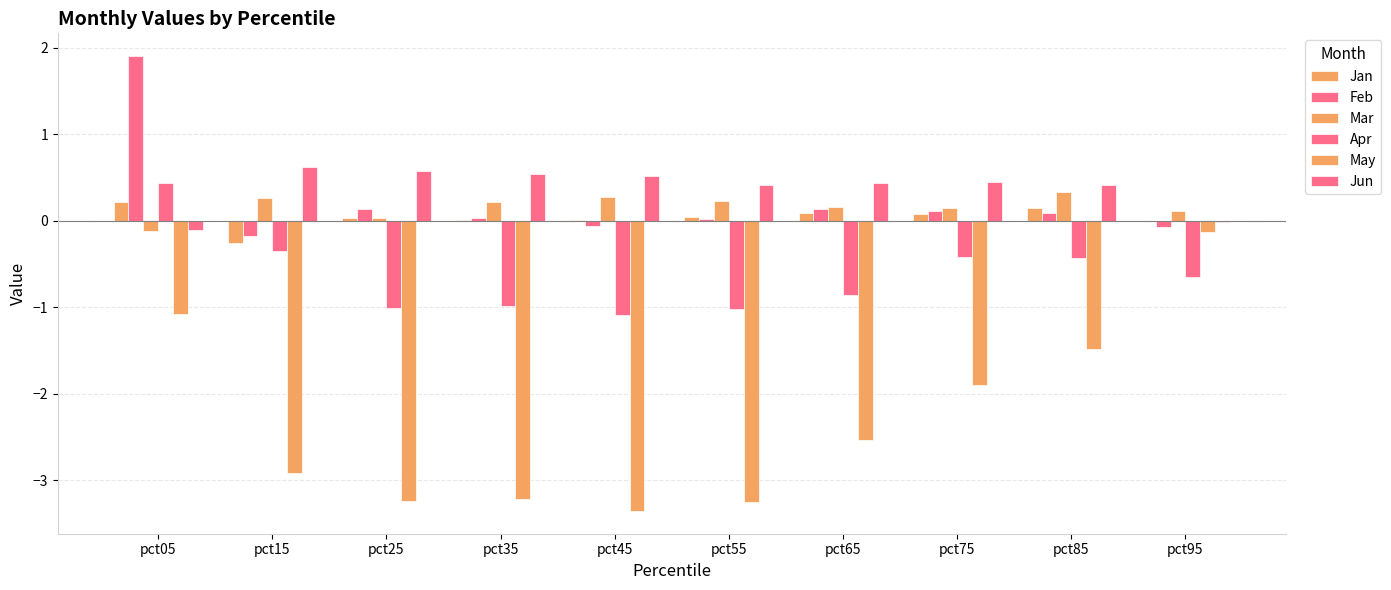

Count the number of categories in the chart.

10